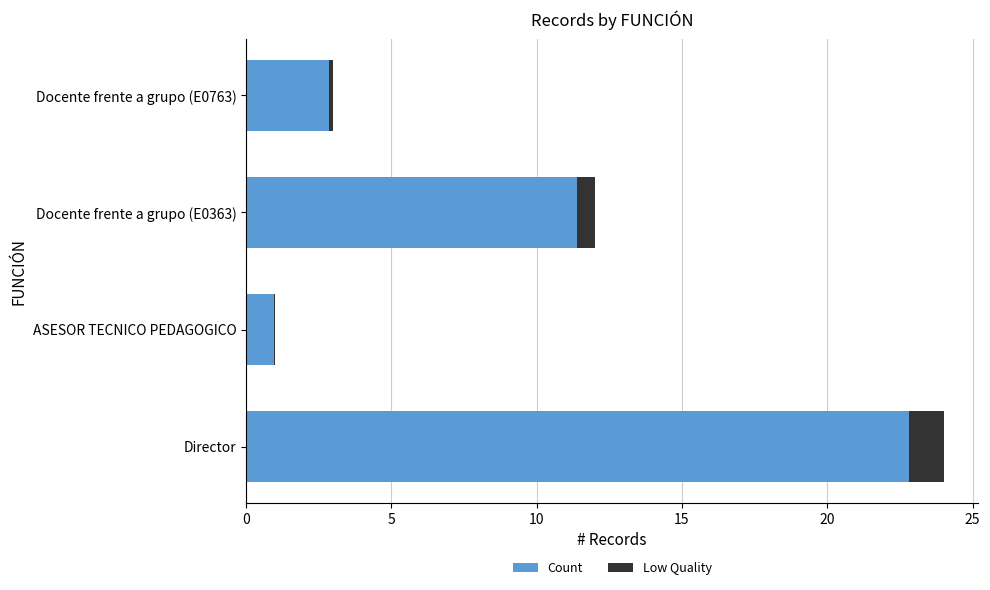

List the series in order of their peak value, highest first.

Count, Low Quality